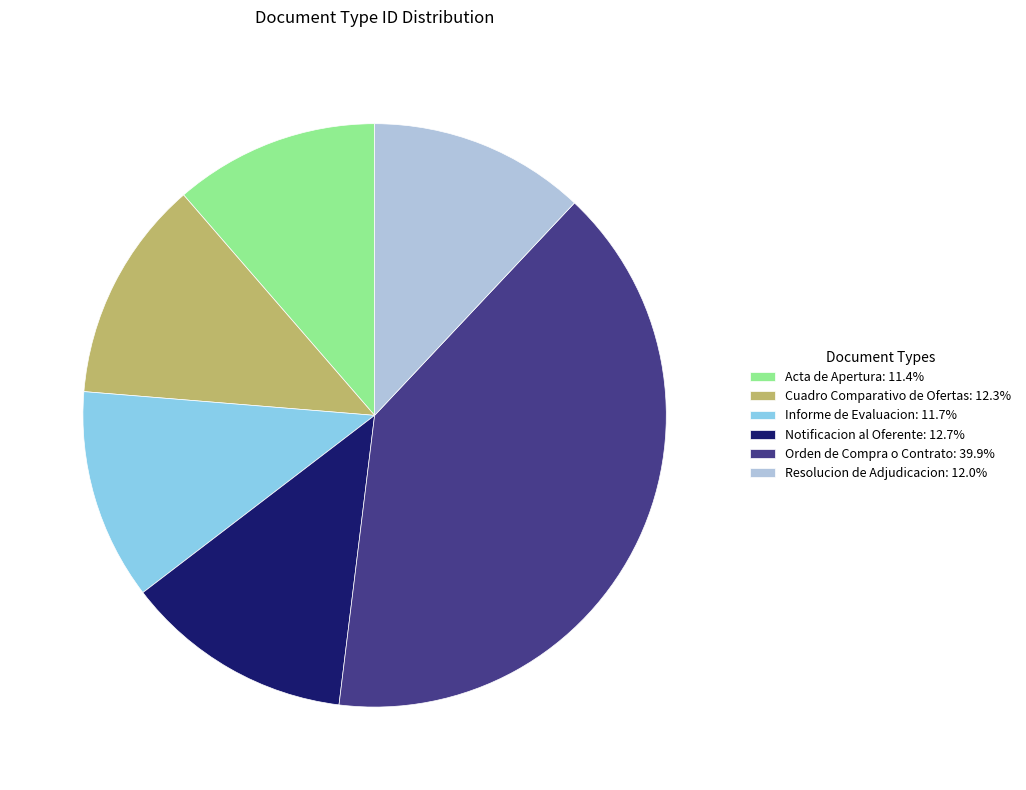

Is Orden de Compra o Contrato: 39.9% the majority of the pie?

No